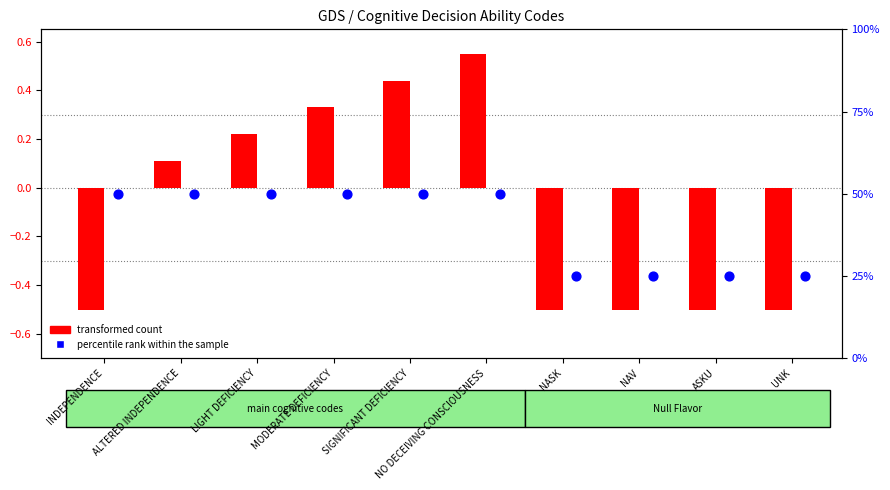

Which series reaches the maximum Y coordinate?

percentile rank within the sample